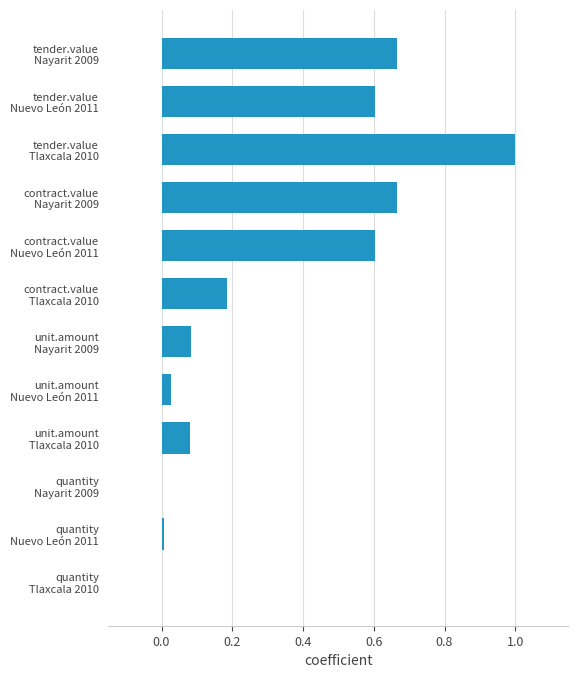

What is the maximum value shown in the chart?

1.0